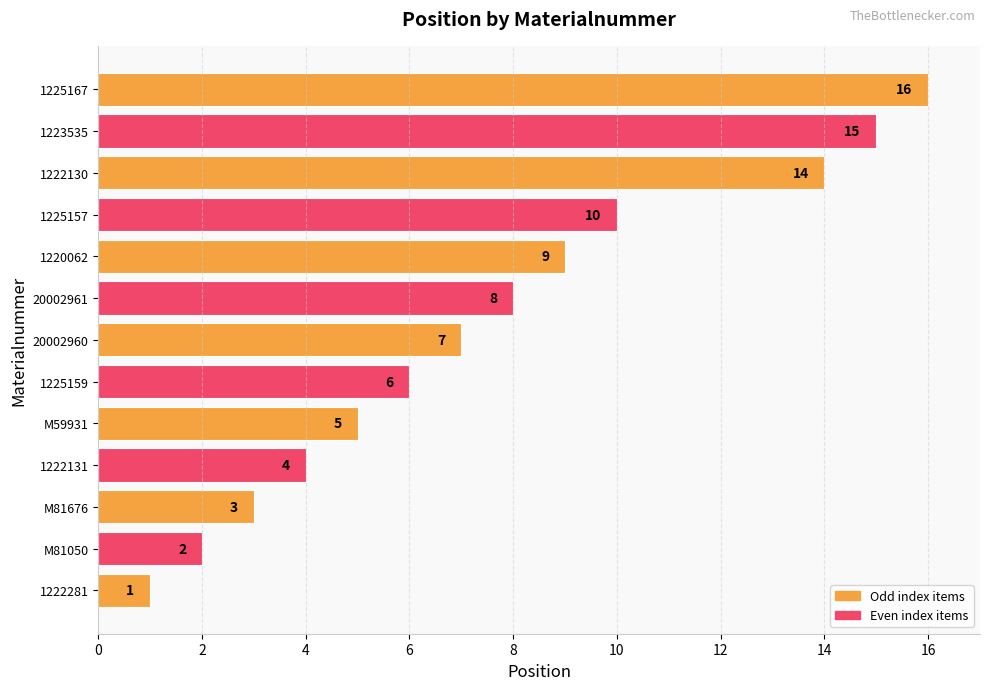

The chart shows a value of 10 at 1225157. True or false?

True